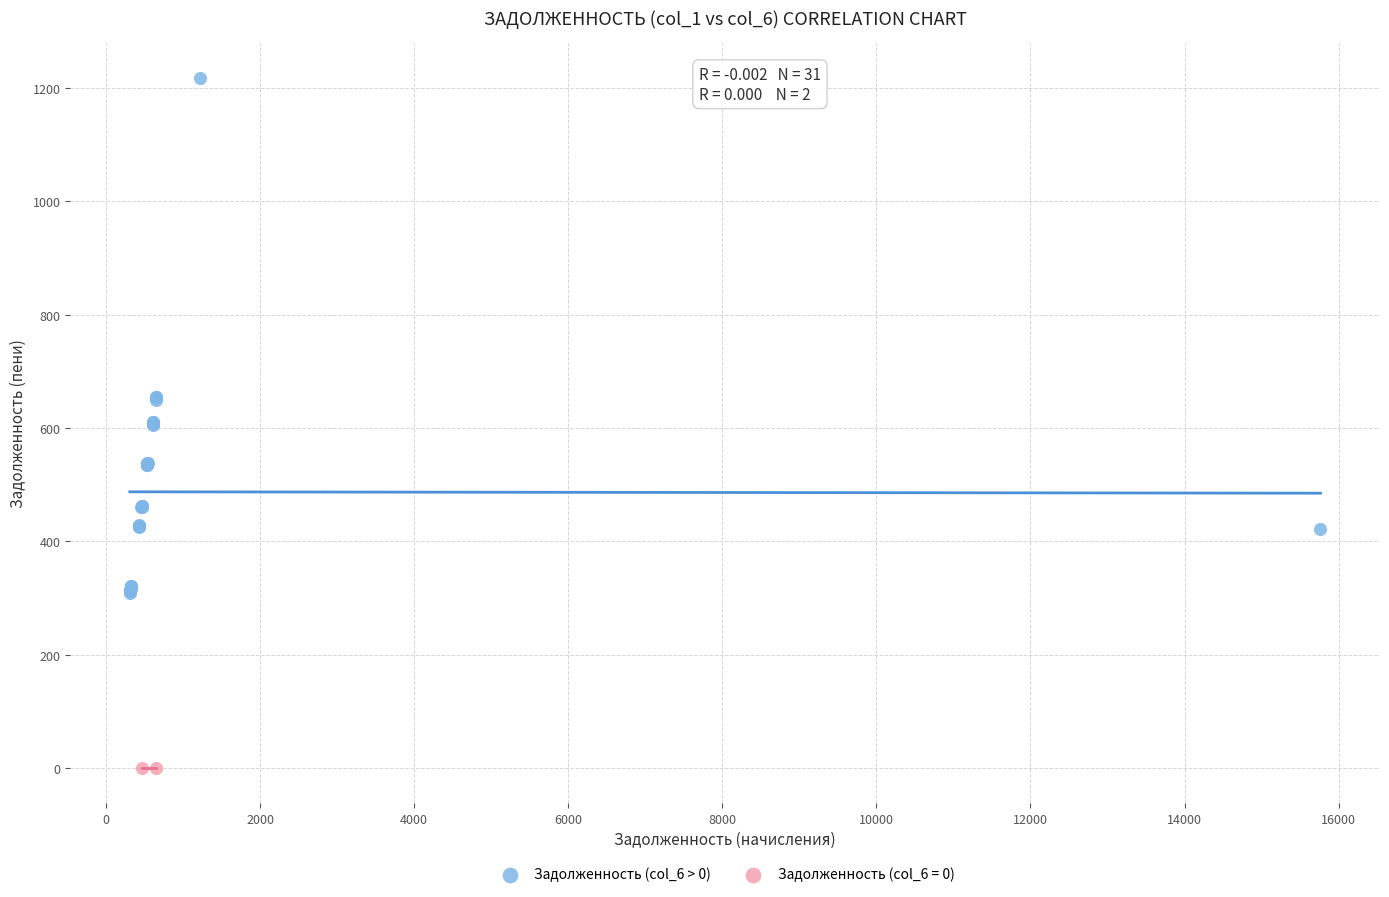

What are all the series names shown in the legend?

Задолженность (col_6 > 0), Задолженность (col_6 = 0)